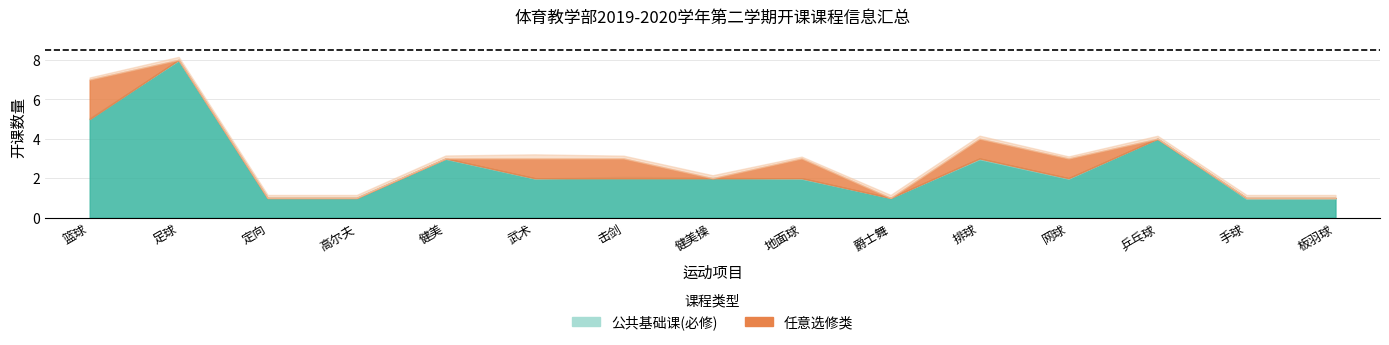

The value of 公共基础课(必修) at 定向 is 1. True or false?

False